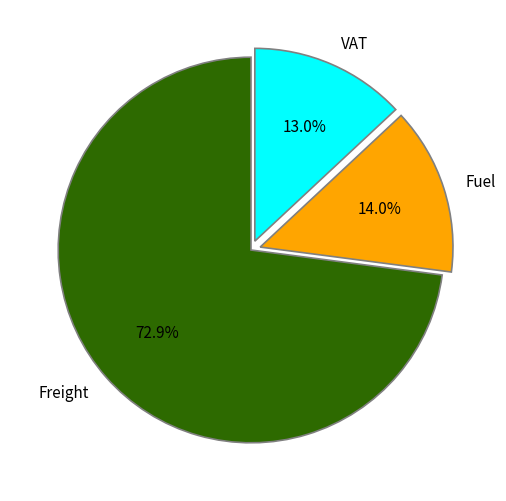

What percentage is the Fuel slice, to the nearest percent?

14%